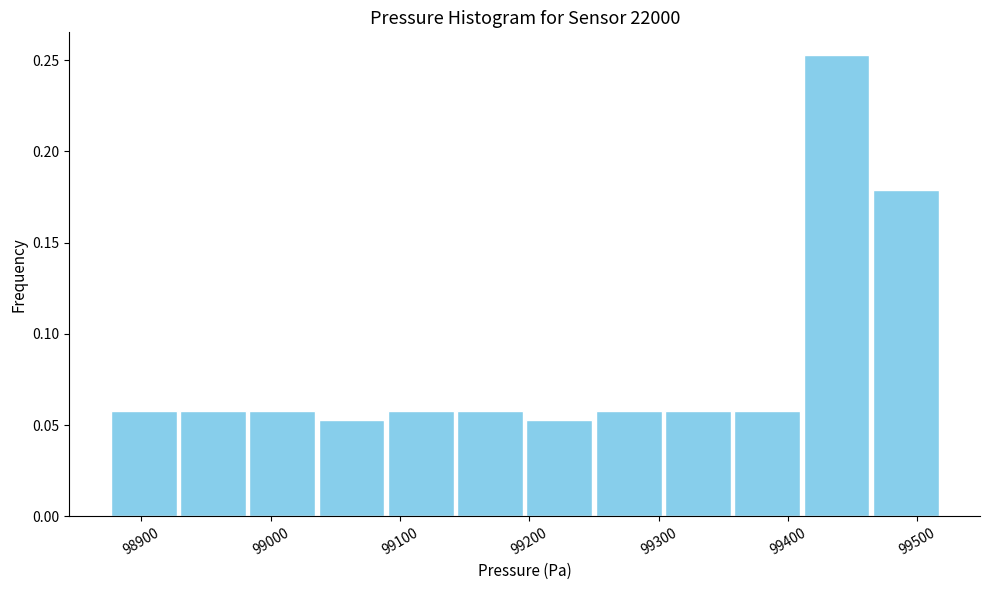

Which range on the x-axis has the tallest bar?

99410 to 99460